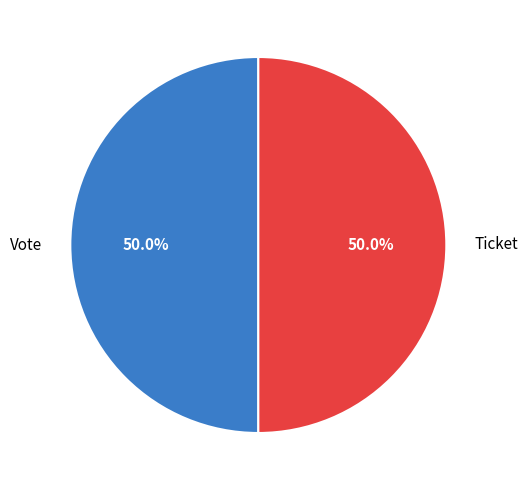

Count the number of slices in the pie.

2